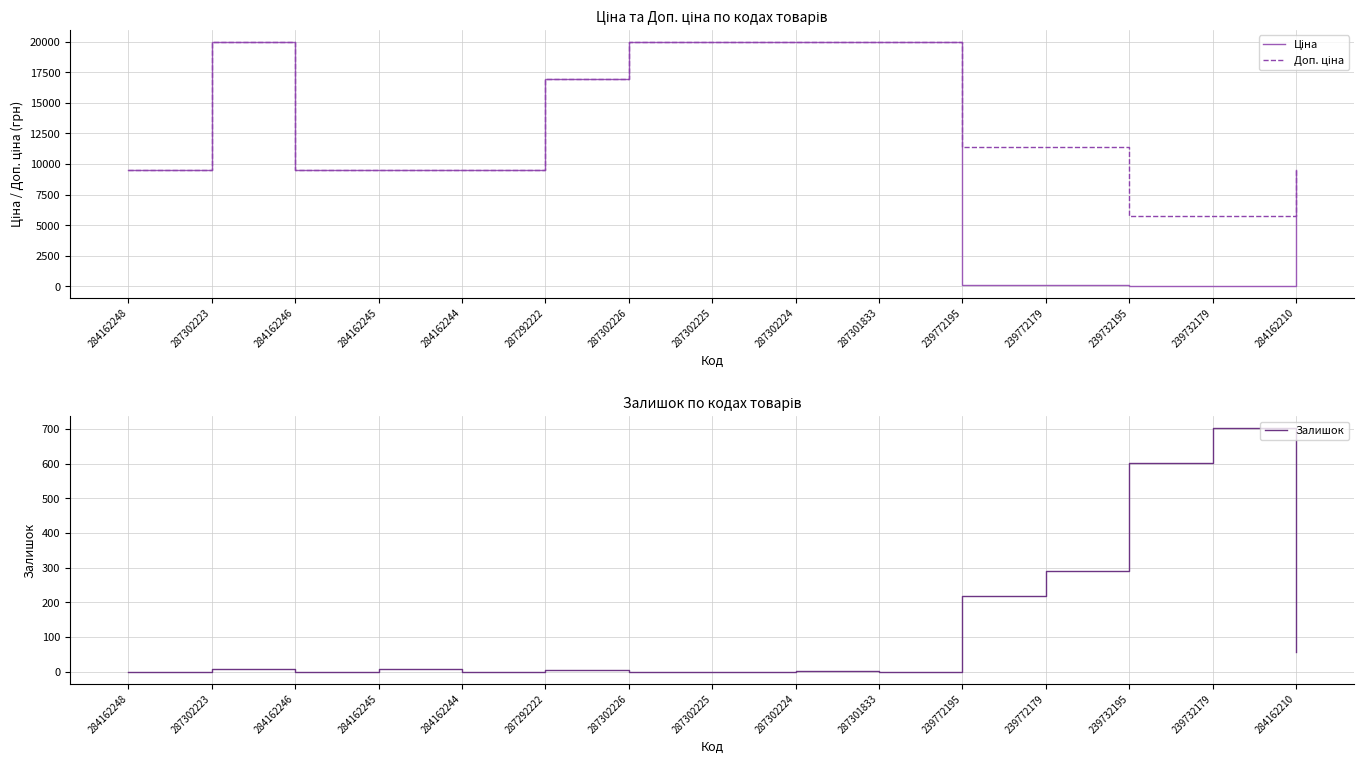

Between which two adjacent categories do Ціна and Залишок first intersect?

287301833 and 239772195